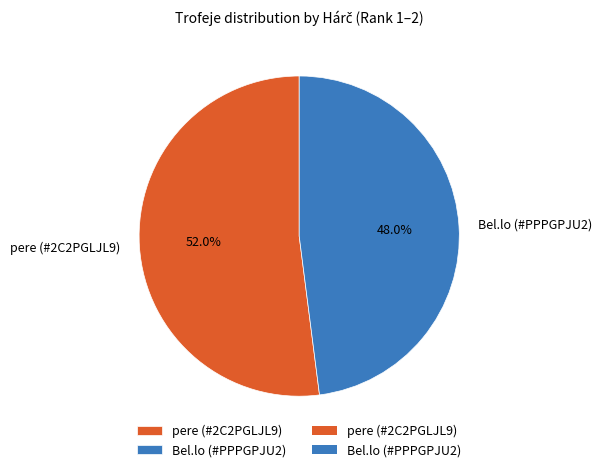

True or false: Bel.lo (#PPPGPJU2) accounts for 48% of the total.

True